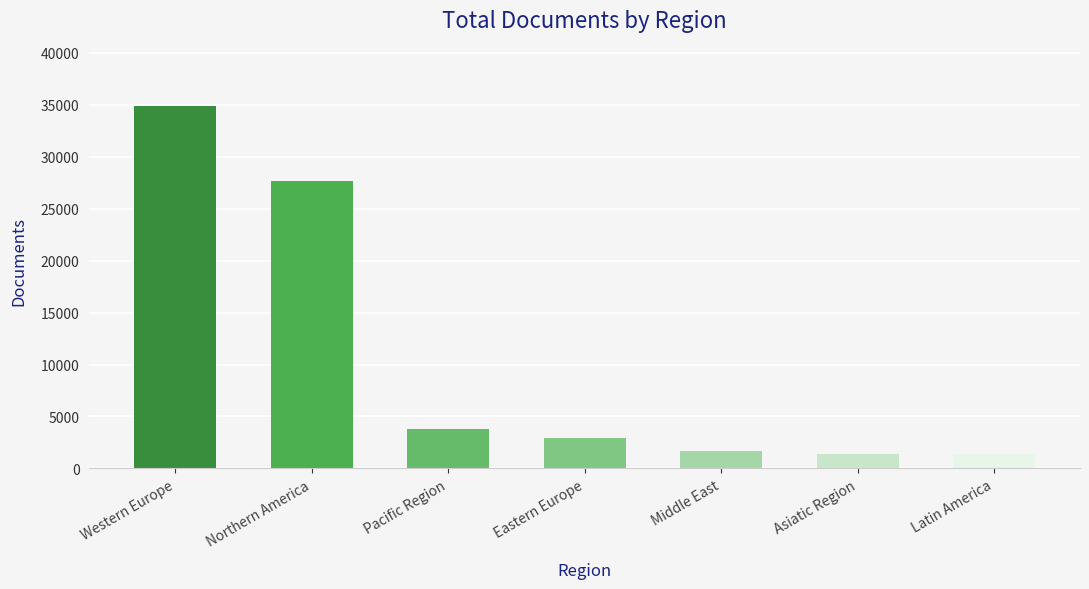

What is the label of the 6th bar from the right?

Northern America